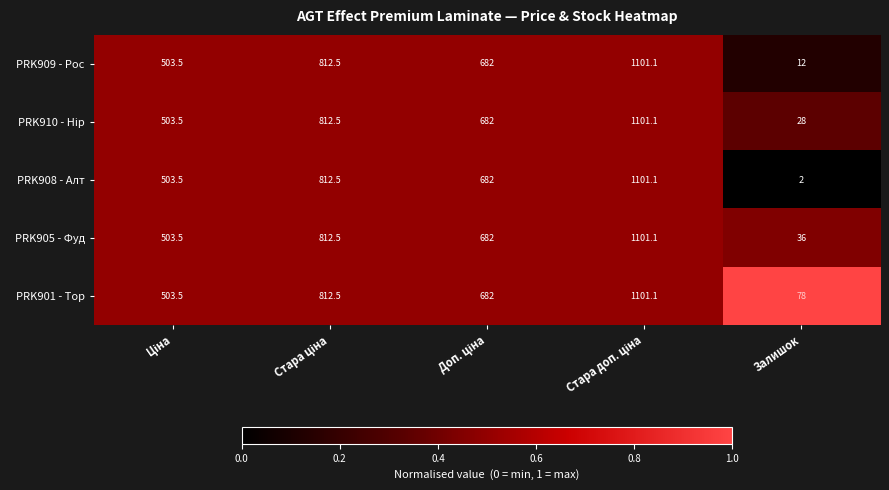

Which series has the largest total across all categories?

PRK901 - Тор